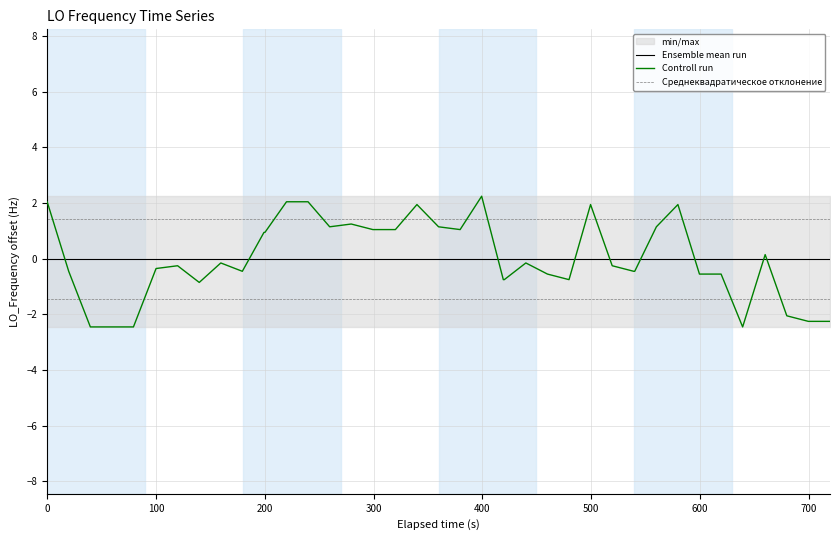

True or false: Среднеквадратическое отклонение and Controll run intersect in this chart.

True